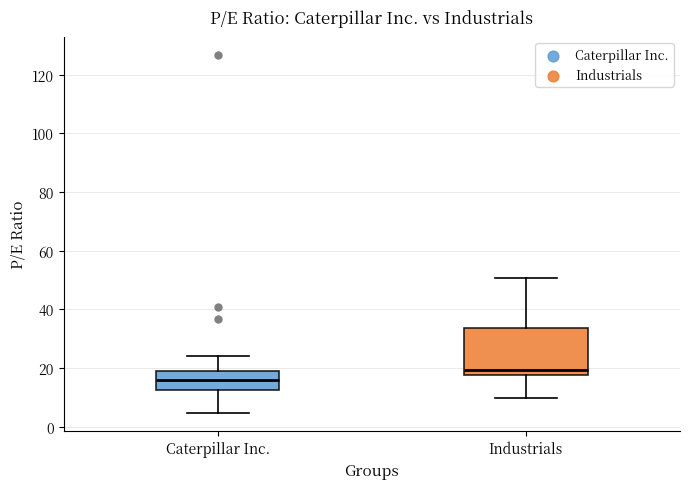

Which box's median line is the highest?

Industrials